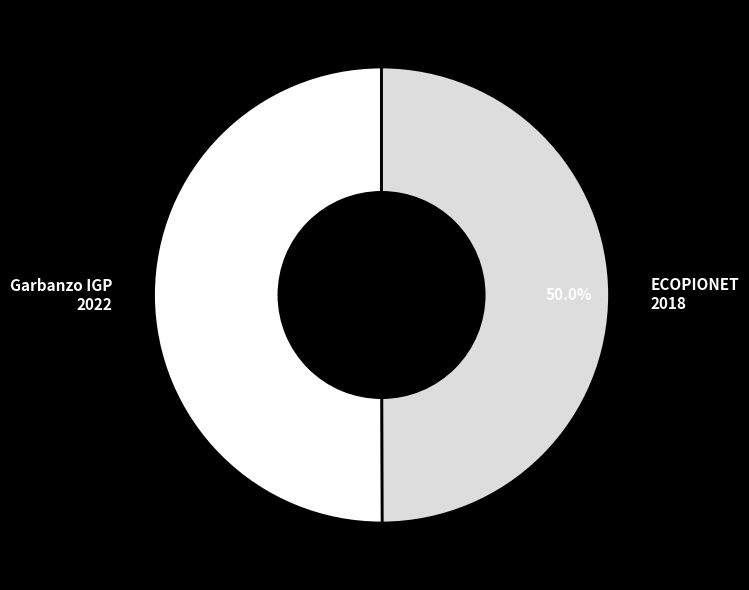

Combined, what portion of the pie is ECOPIONET 2018 and Garbanzo IGP 2022?

100.0%